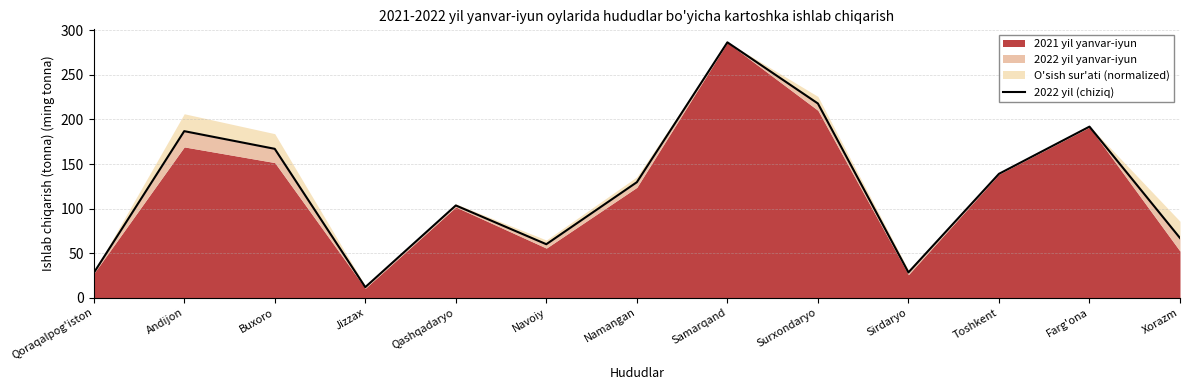

Is it true that the value at Buxoro is 35.5?

False